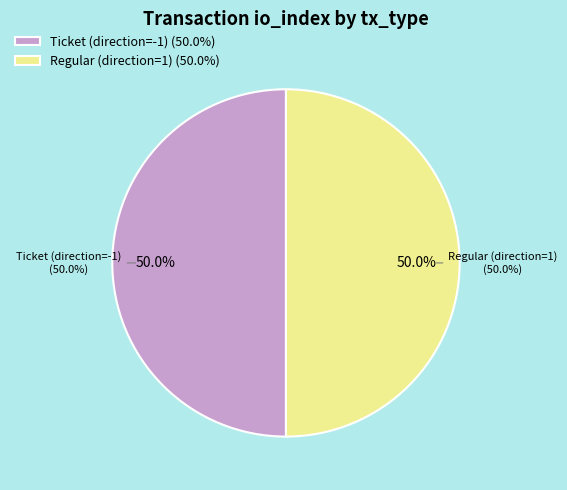

Which slice is the smallest?

Ticket (io_index=0)